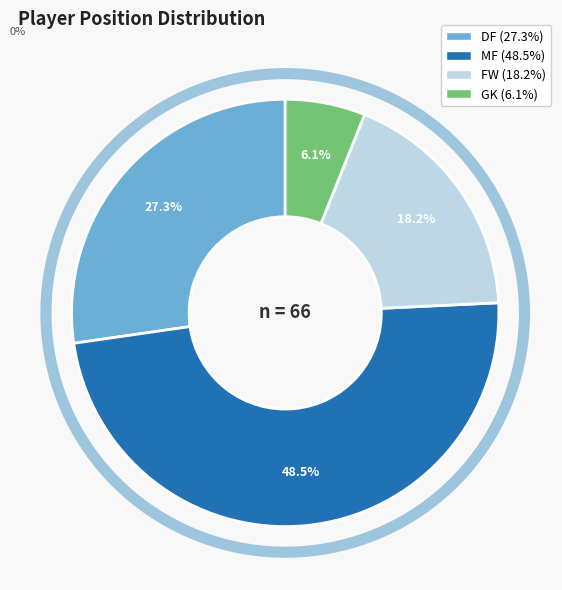

How many slices are in this pie chart?

4